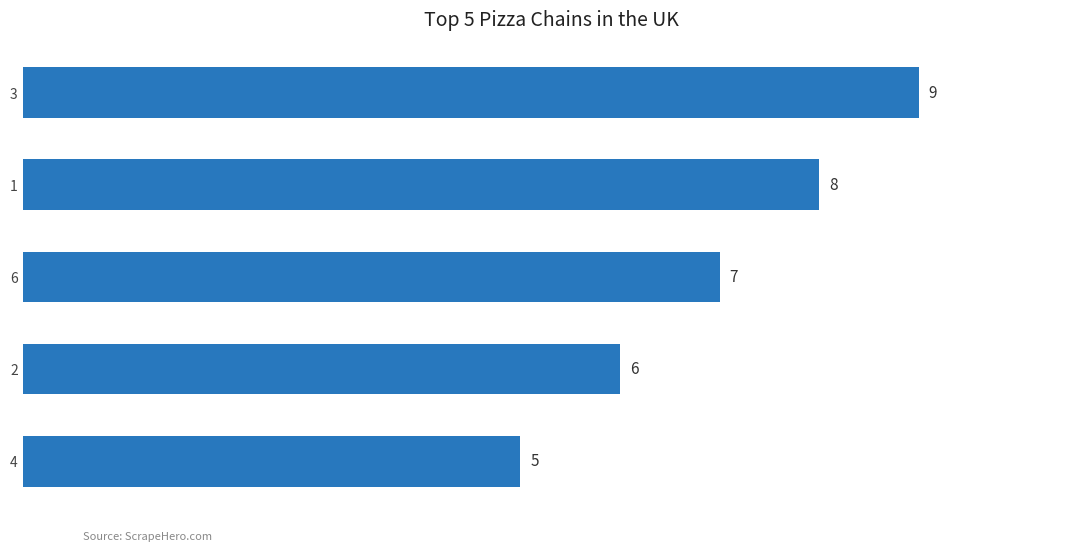

True or false: the data shows 13 at 6.

False